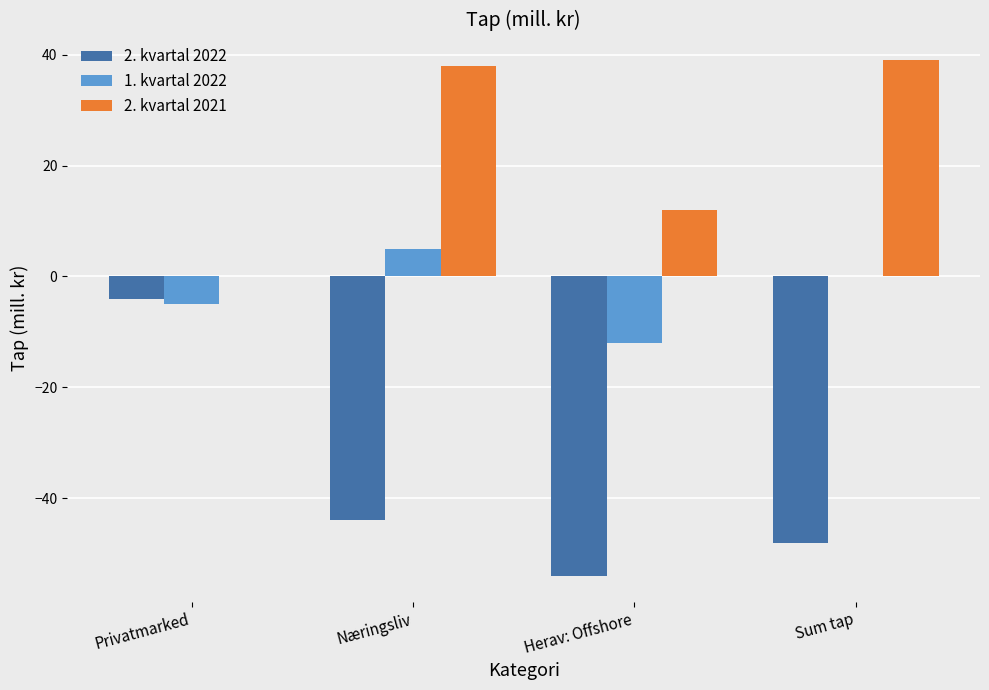

What is the sum of all 2. kvartal 2021 values?

89